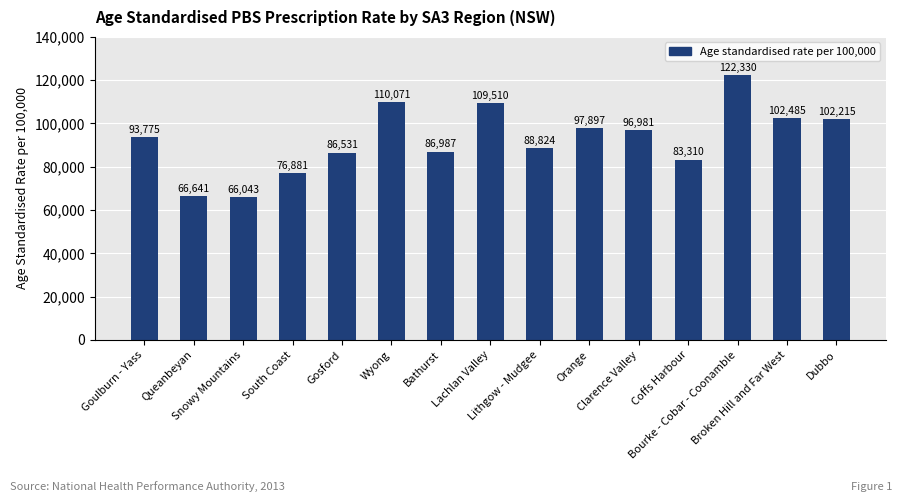

What is the difference between the second highest and second lowest values?

43430